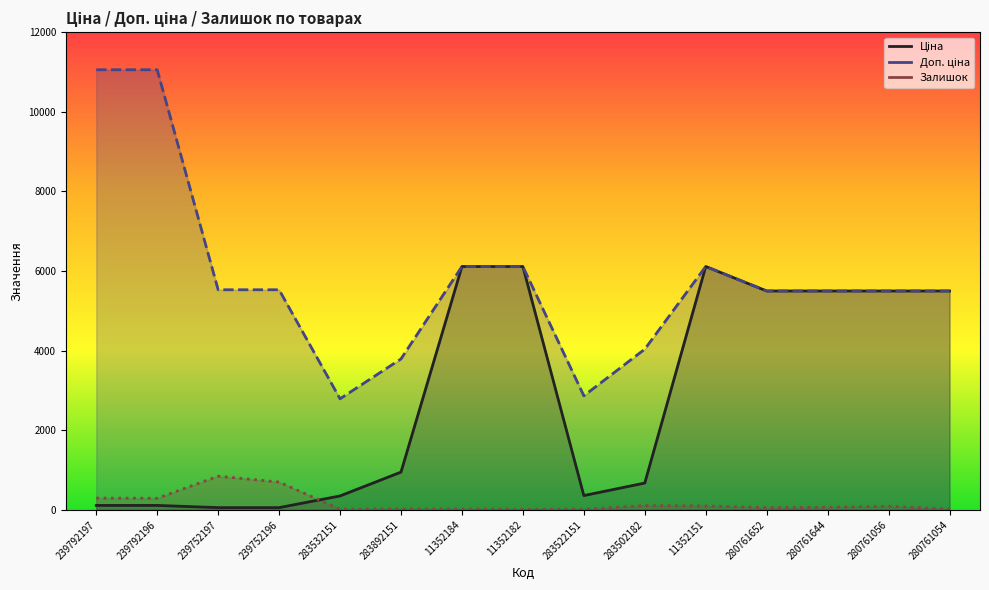

How many values in the Залишок series exceed 64?

7